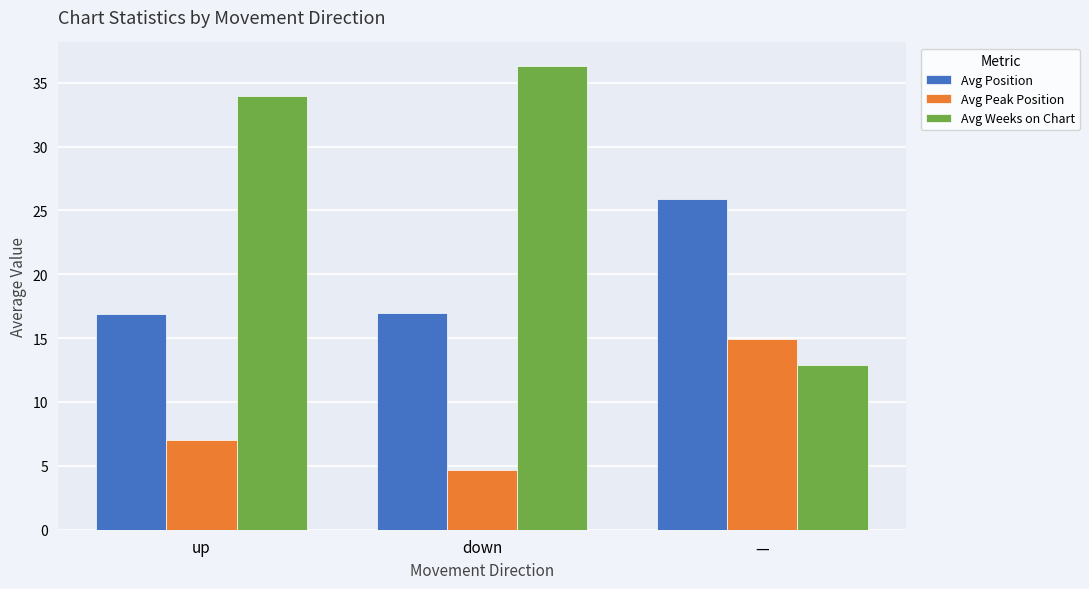

What is the difference between the highest and lowest values at down?

31.7